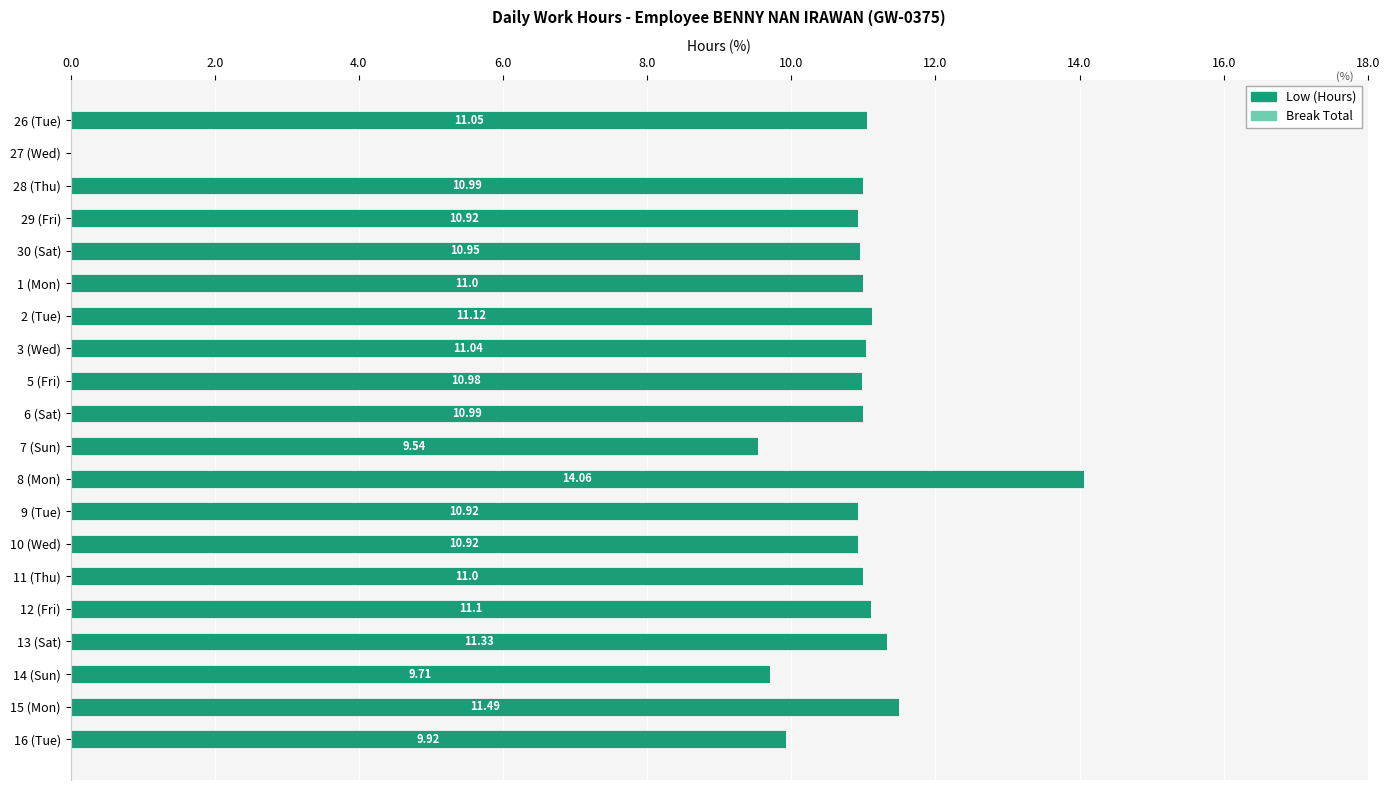

Approximately how many times larger is the value at 5 (Fri) compared to 6 (Sat)?

1.0